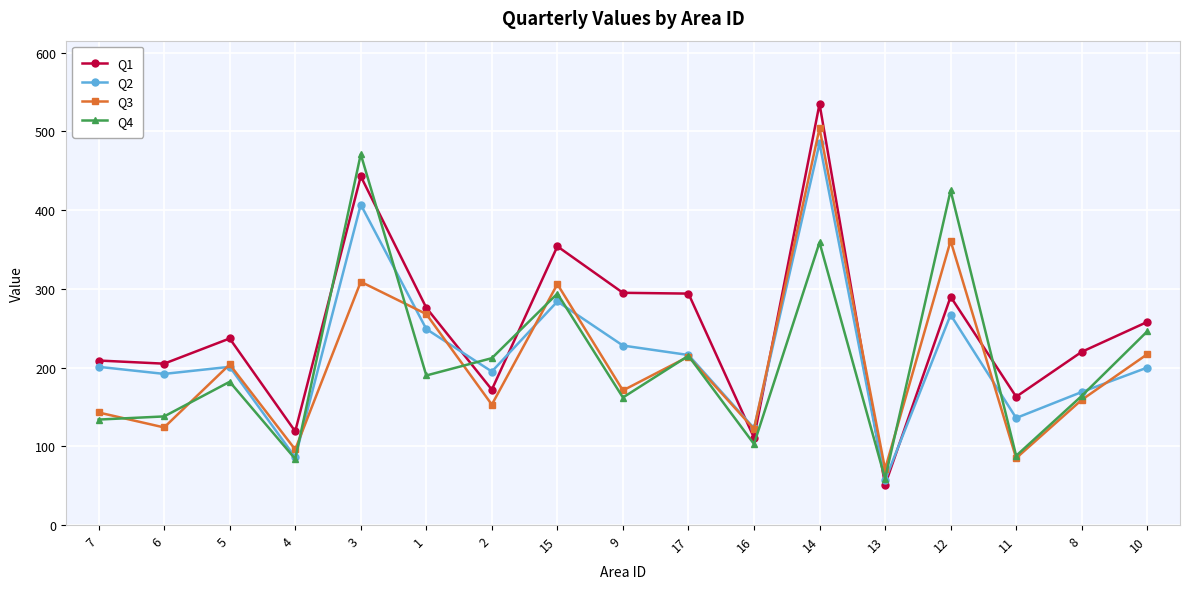

At how many categories does at least one series exceed 321?

4